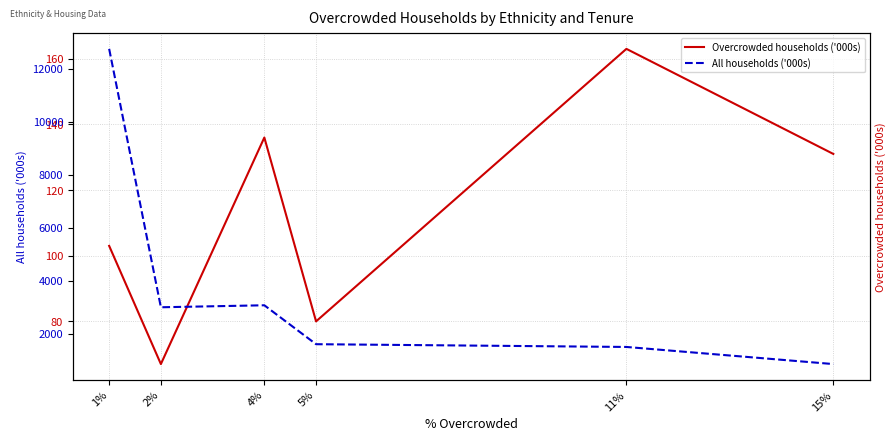

Between 1% and 4%, which series saw the biggest shift?

All households ('000s)